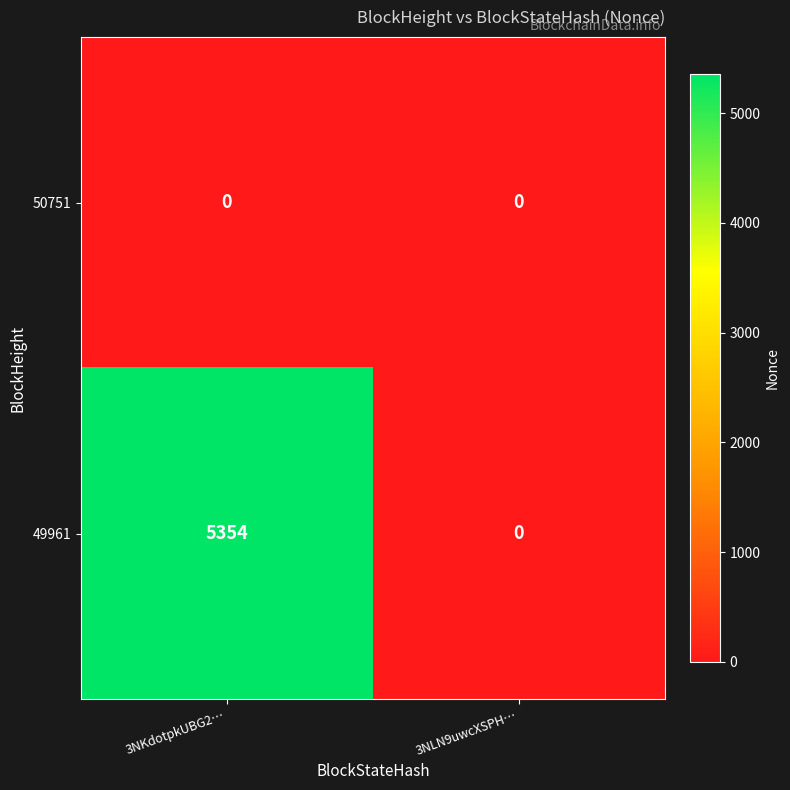

How many values in 49961 are above zero?

1